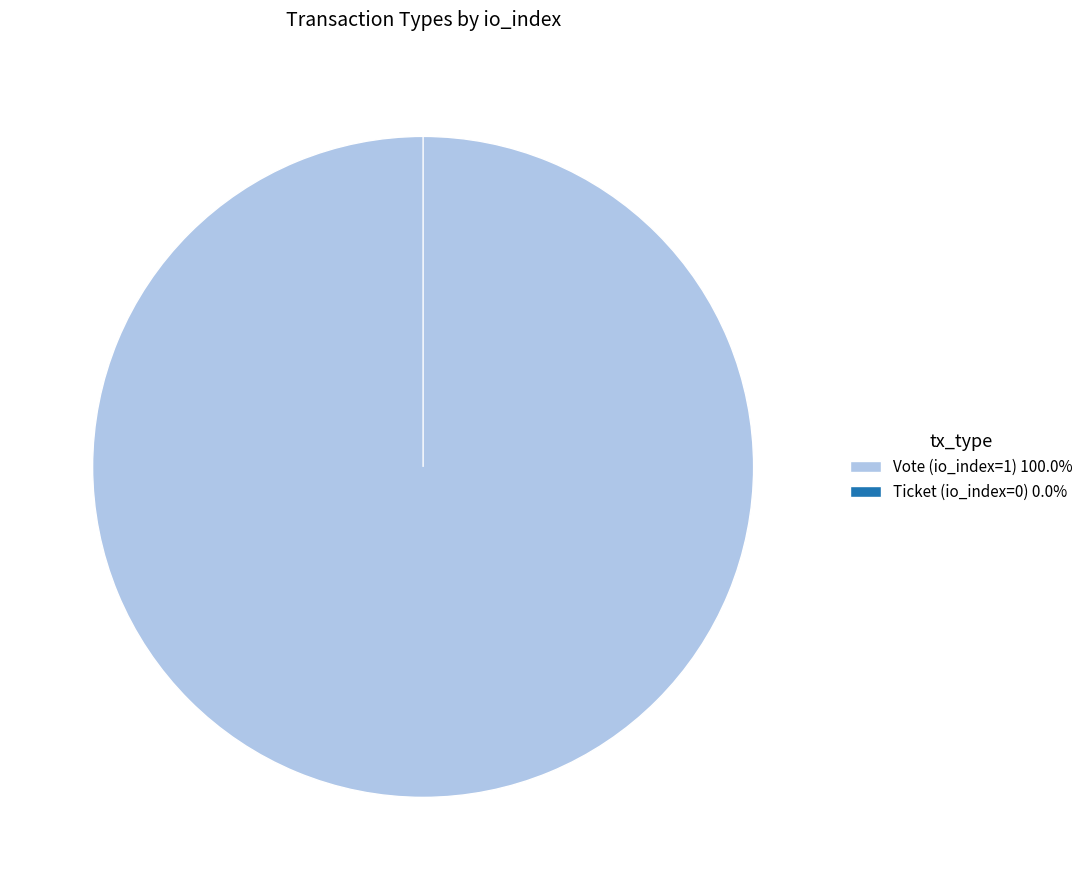

To the nearest percent, what is the combined percentage of Vote (io_index=1) and Ticket (io_index=0)?

100%